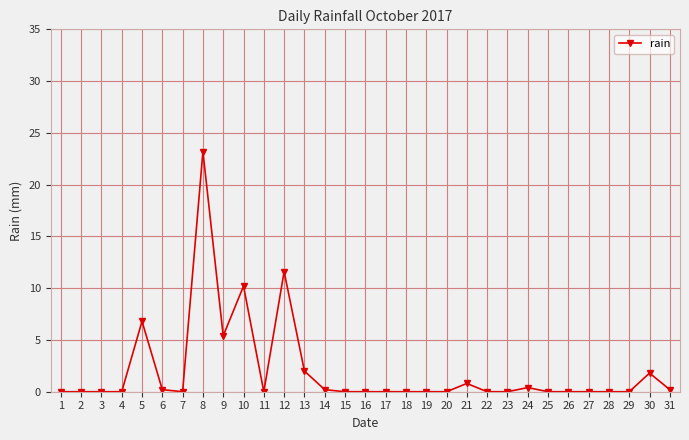

True or false: the data shows -7.9 at 11.

False